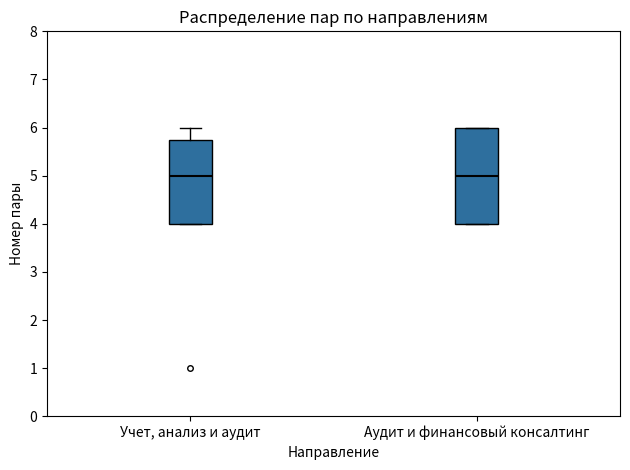

Which box is the tallest, from its lower edge to its upper edge?

Аудит и финансовый консалтинг